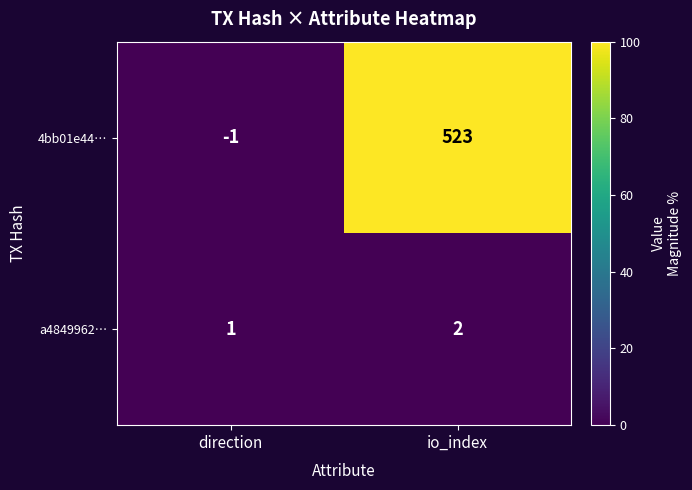

What is the smallest value displayed?

-1